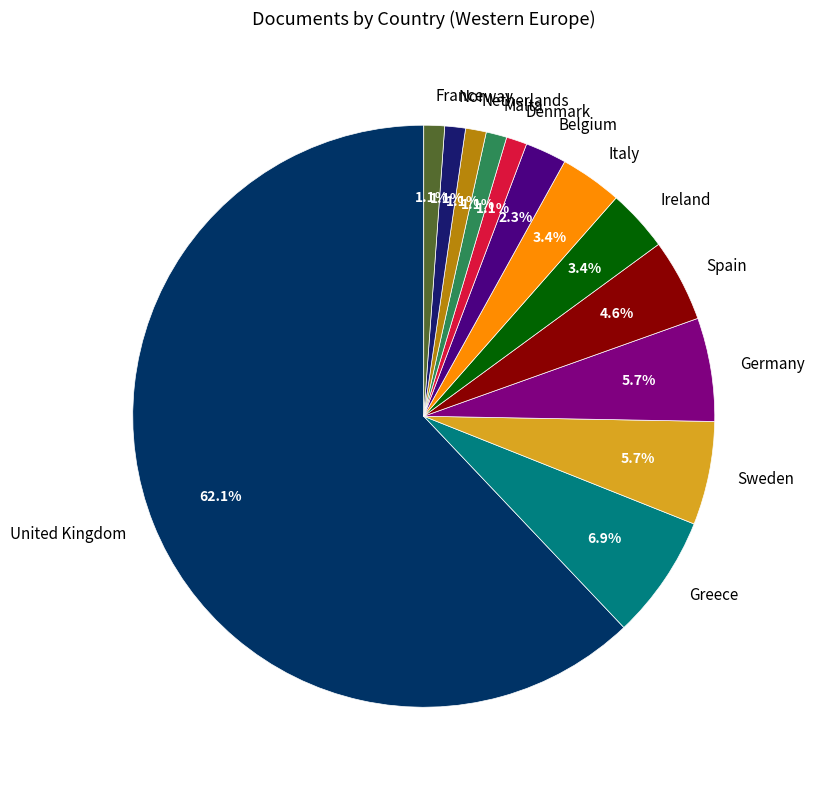

How many segments does this pie chart have?

13